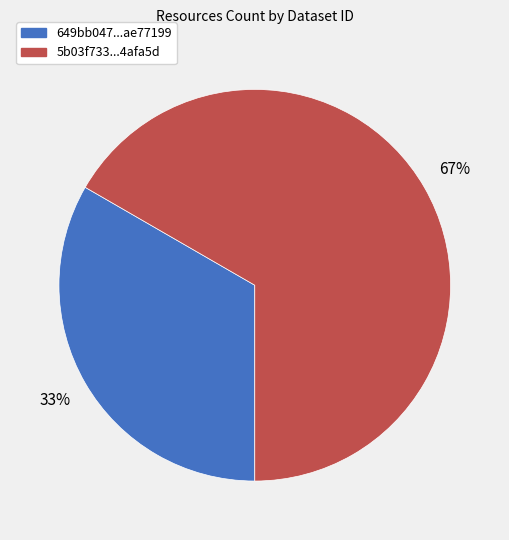

Does any single category account for the majority?

Yes